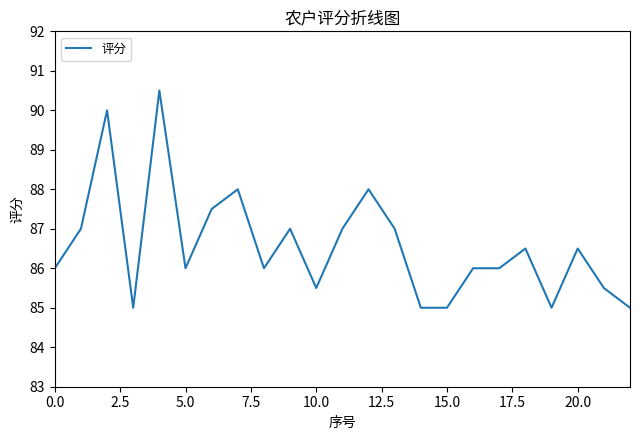

What is the minimum value shown in the chart?

85.0